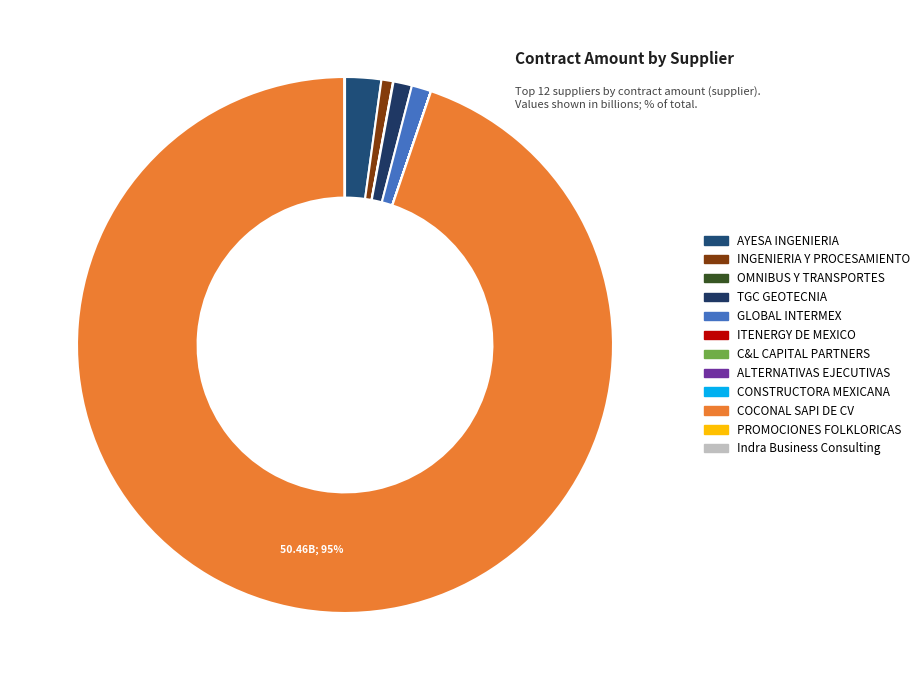

The Indra Business Consulting slice represents 1% of the pie. True or false?

False